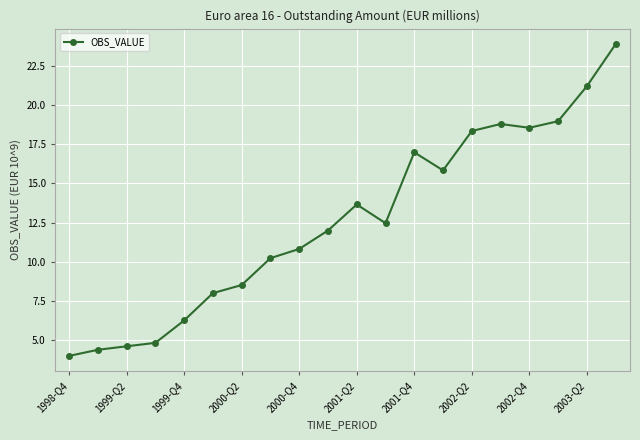

What is the value of the 5th point from the left?

6.2